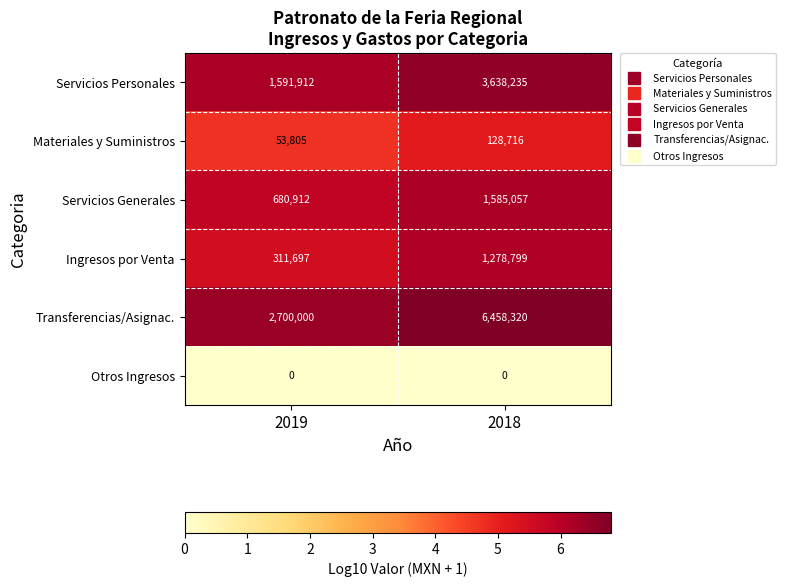

How many series are shown in this chart?

6